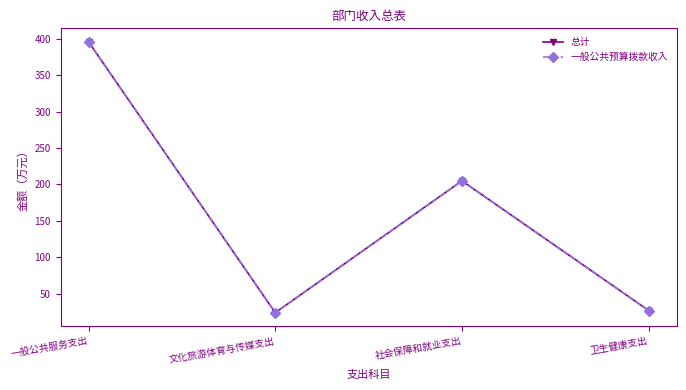

Does the chart have visible grid lines?

No